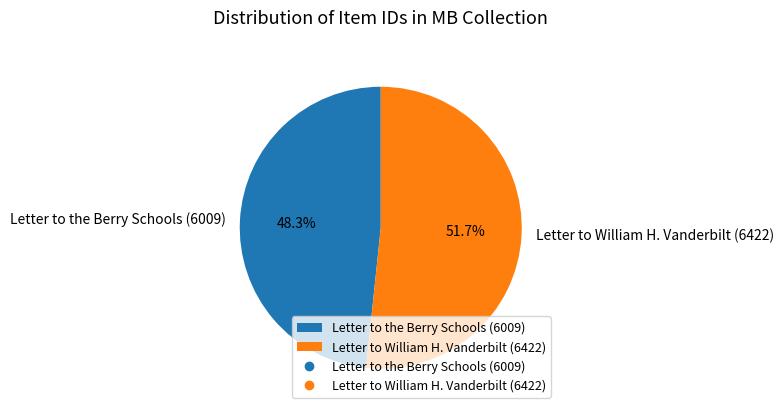

Count the number of slices in the pie.

2